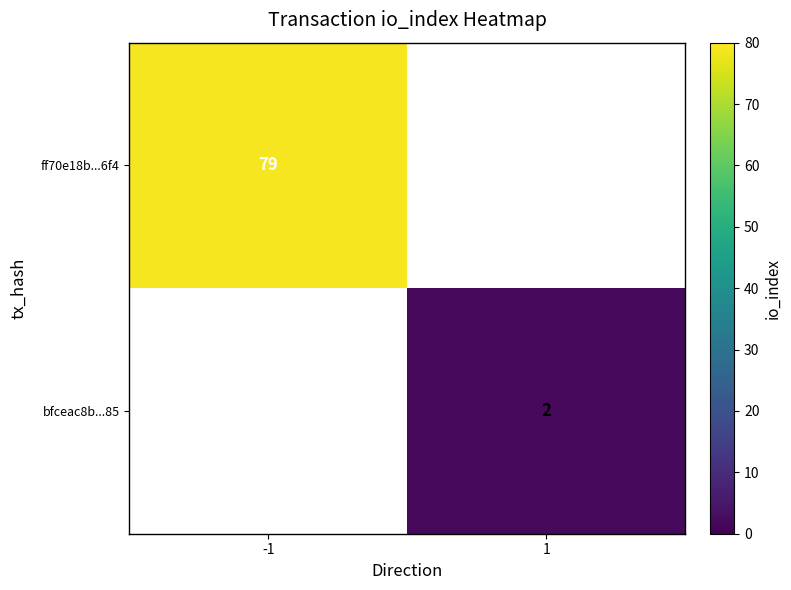

Is it true that ff70e18b...6f4 equals 79 at -1?

True